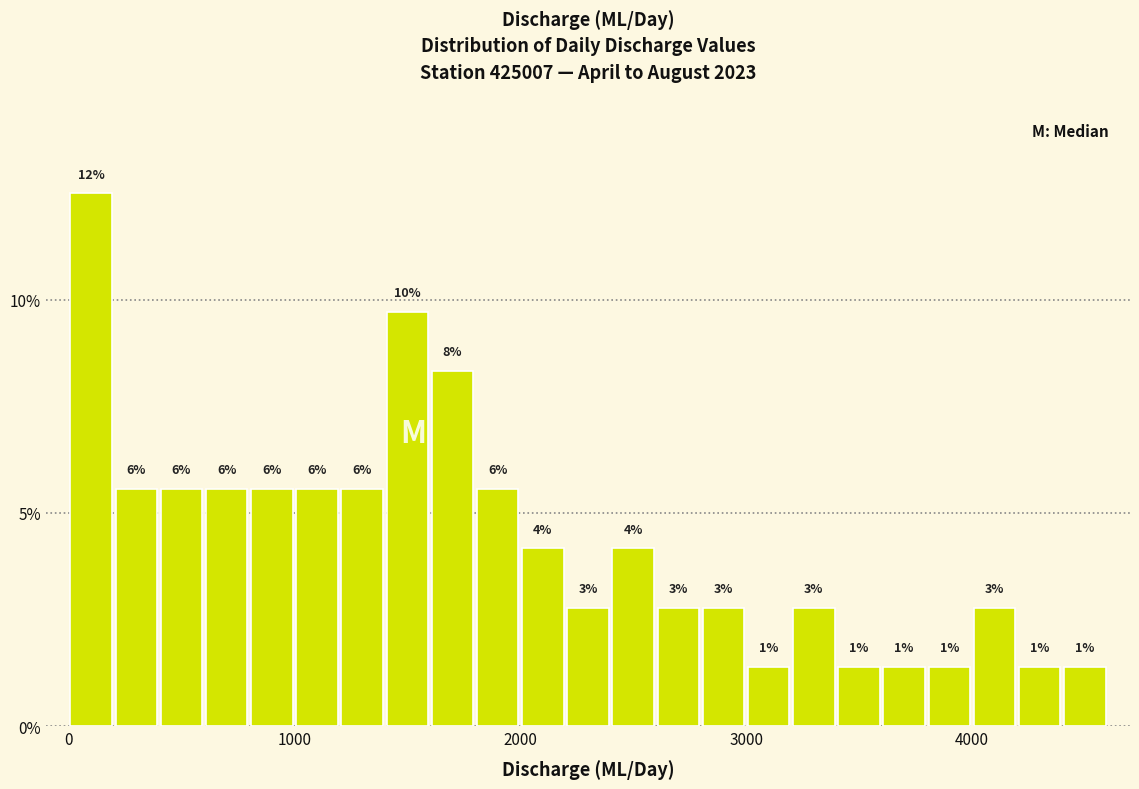

Read against the x-axis, roughly where is the centre of the tallest bar?

100